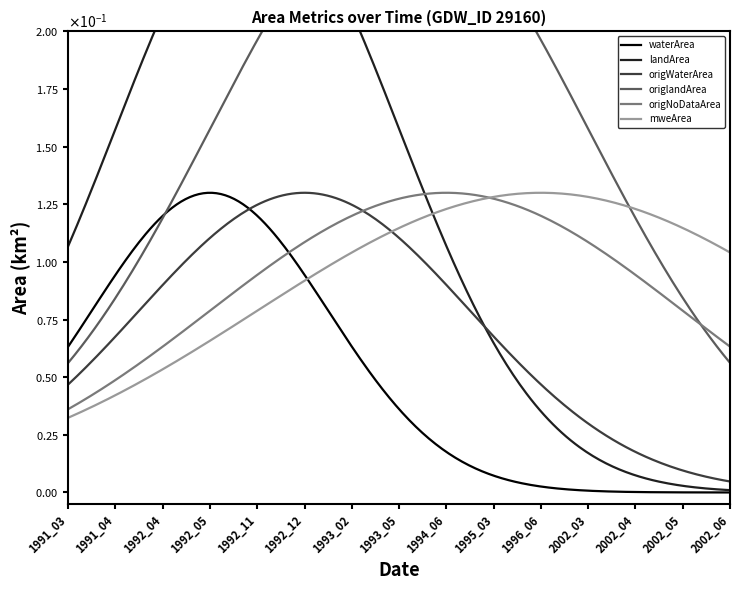

Which series has the largest total across all categories?

landArea